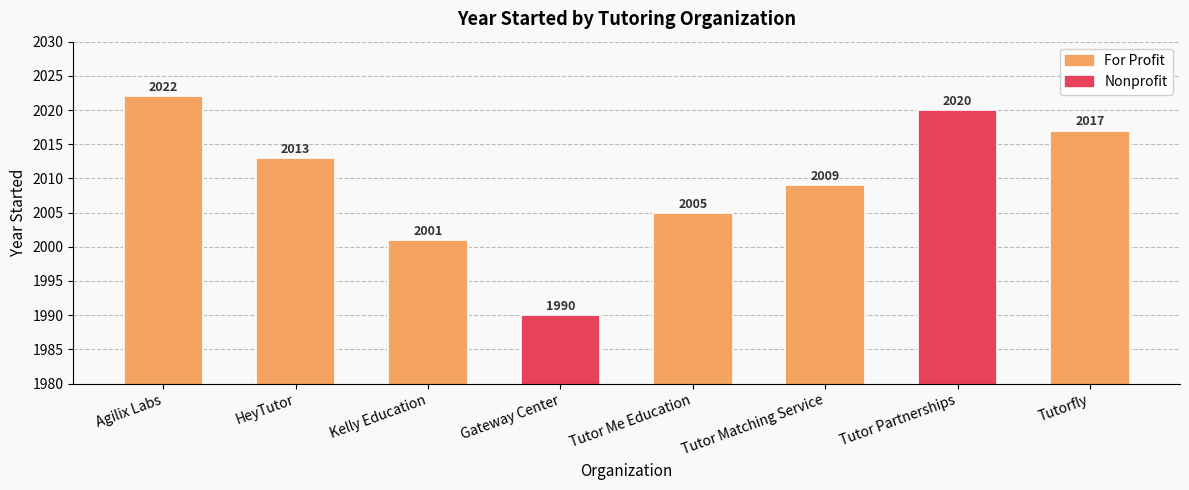

Does the chart contain any negative values?

No